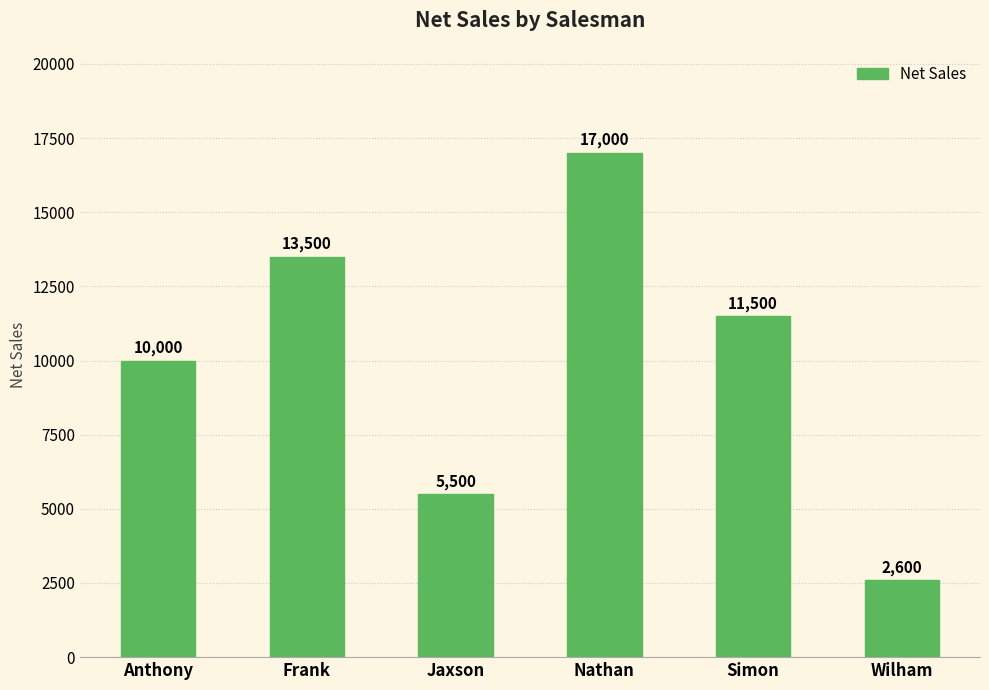

Count the number of categories in the chart.

6